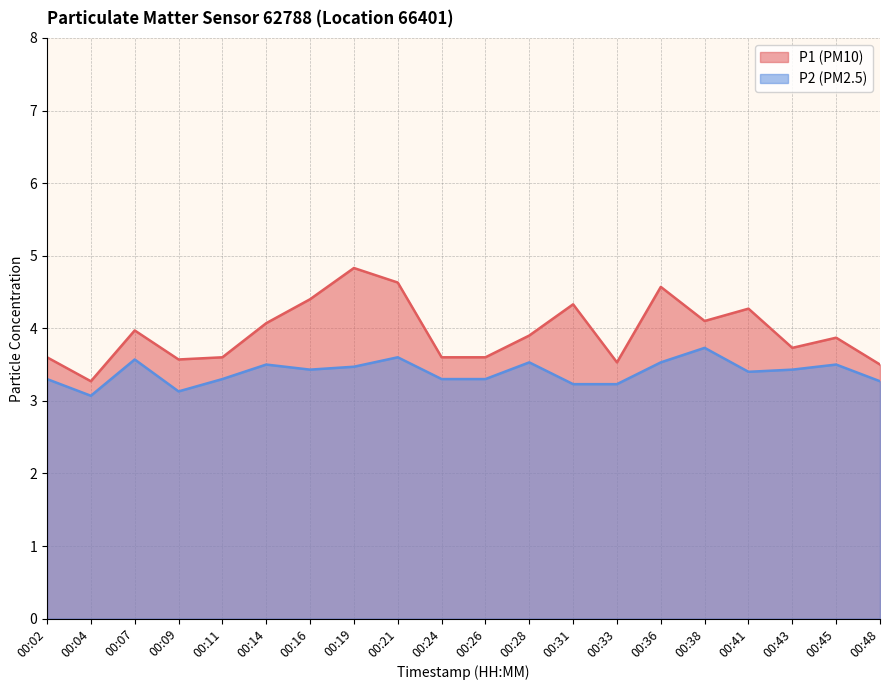

How many data points does each series have?

20